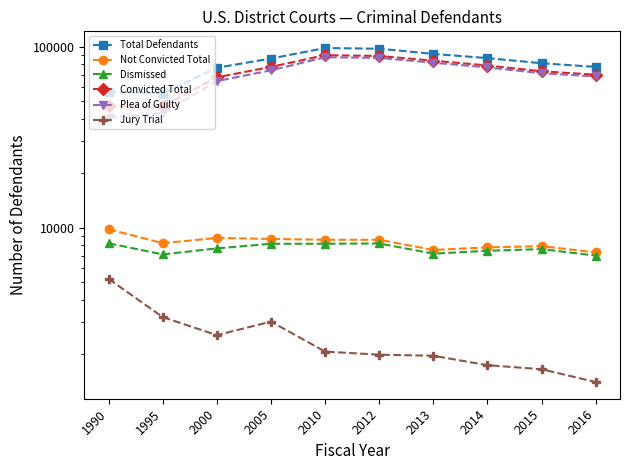

True or false: Not Convicted Total has a value of 7525 at 2013.

True